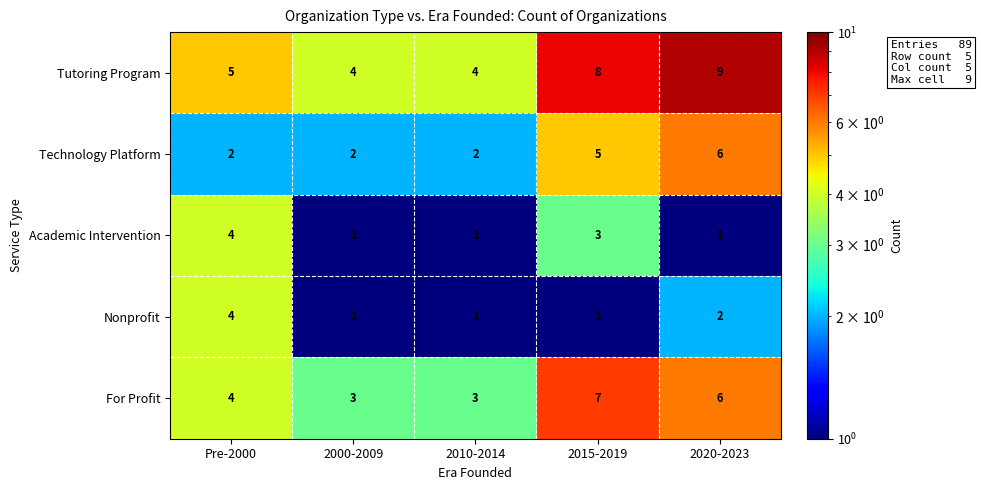

What is the difference between the Tutoring Program values at 2000-2009 and 2015-2019?

4